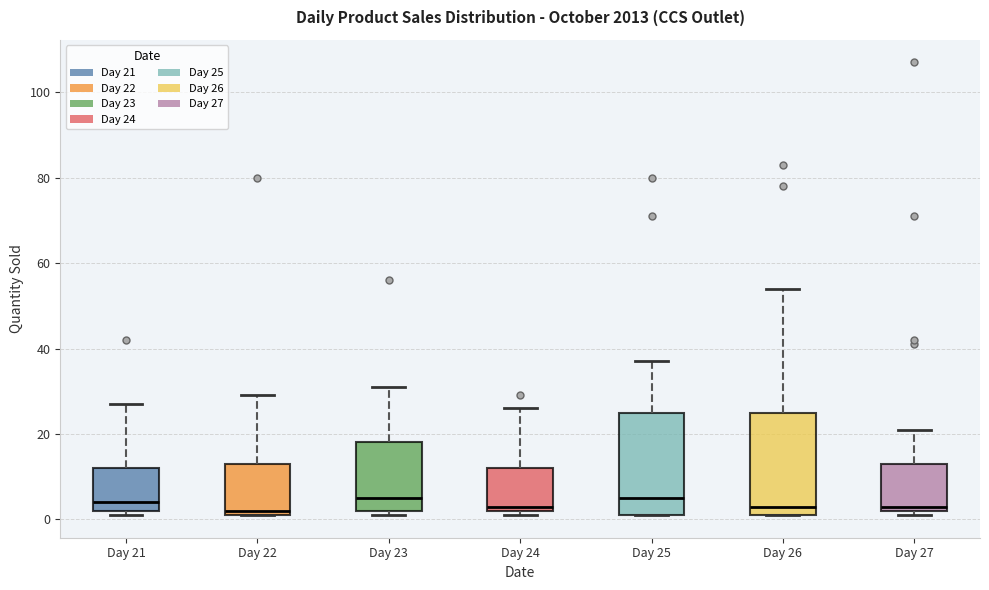

Reading left to right, transcribe this box plot: for each box, give where its median line is, the range the box spans, and where its two whiskers end, as read against the y-axis. The values are not printed on the chart, so give them approximately, as read against the axis.

Day 21: median 4, box 2 to 12, whiskers 2 (just below the box's lower edge) to 28
Day 22: median 2 (just above the box's lower edge), box 2 to 14, whiskers 2 to 30
Day 23: median 6, box 2 to 18, whiskers 2 (just below the box's lower edge) to 32
Day 24: median 4, box 2 to 12, whiskers 2 (just below the box's lower edge) to 26
Day 25: median 6, box 2 to 26, whiskers 2 to 38
Day 26: median 4, box 2 to 26, whiskers 2 to 54
Day 27: median 4, box 2 to 14, whiskers 2 (just below the box's lower edge) to 22